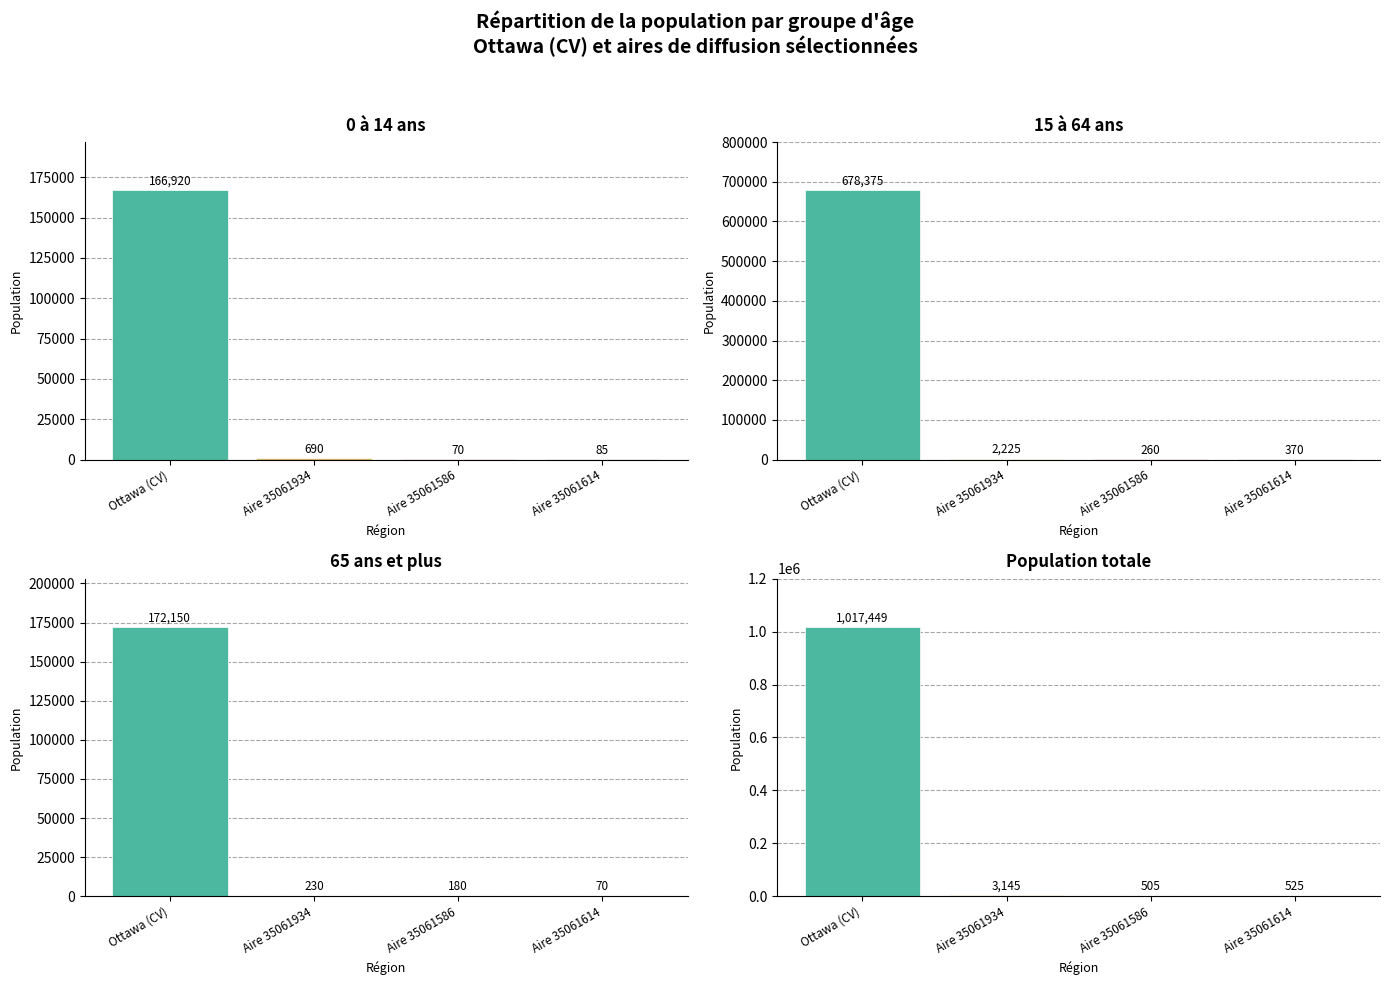

How many groups of bars are there?

4